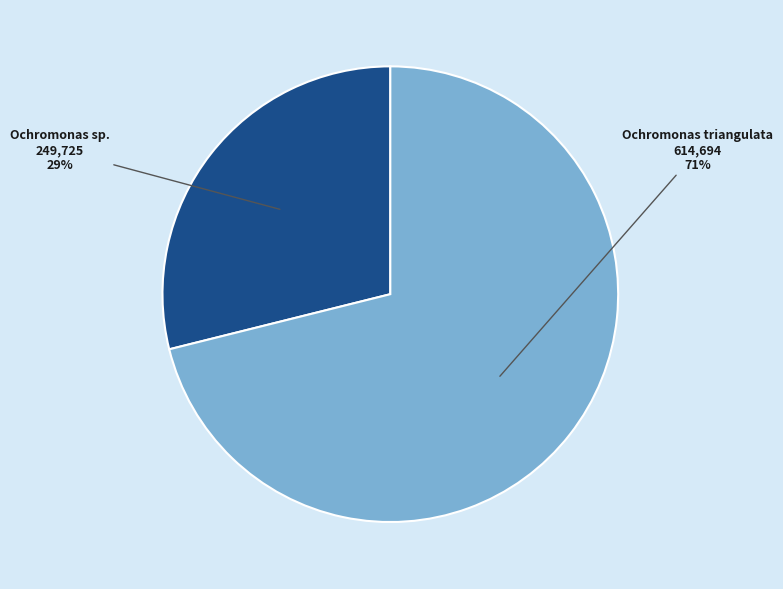

Approximately how many times larger is the value at Ochromonas sp. compared to Ochromonas triangulata?

0.4